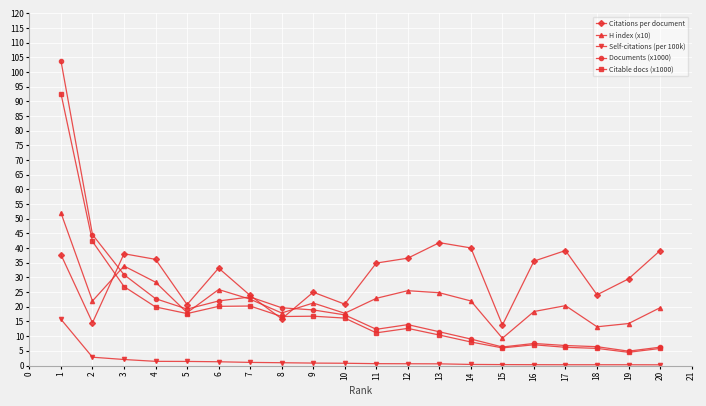

True or false: Citations per document and Self-citations (per 100k) cross at least once.

False